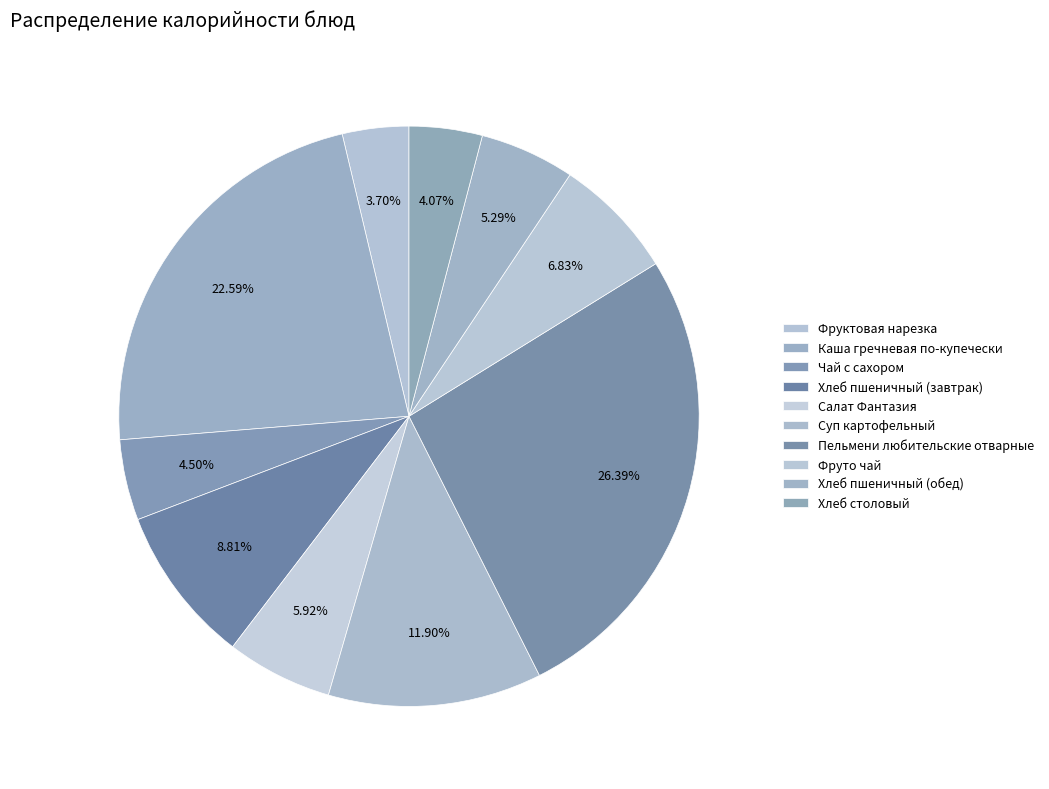

To the nearest percent, what is the average slice percentage?

10%